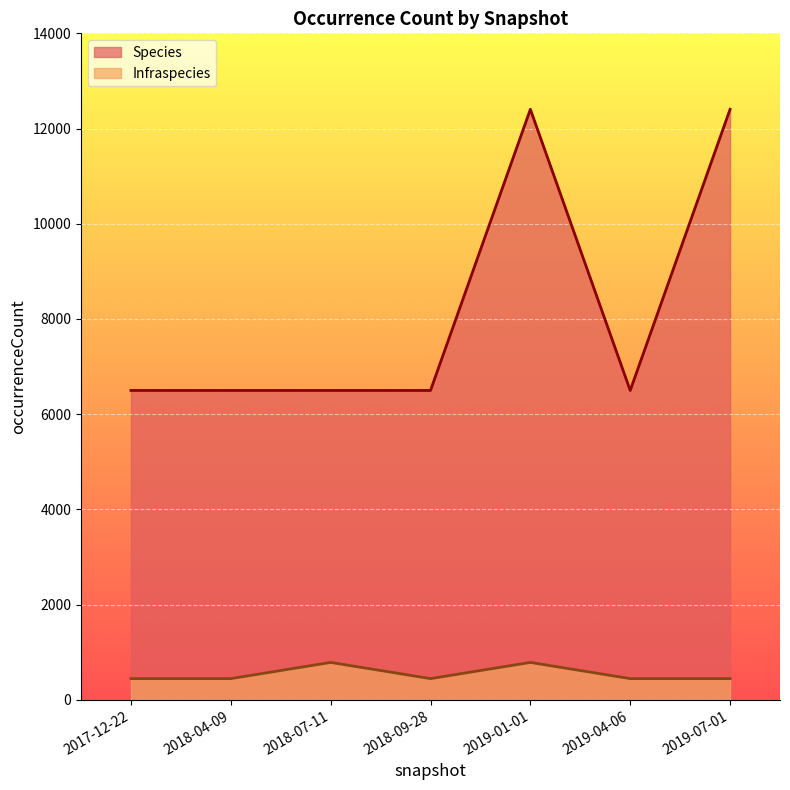

Is it true that Species equals 12404 at 2019-07-01?

True